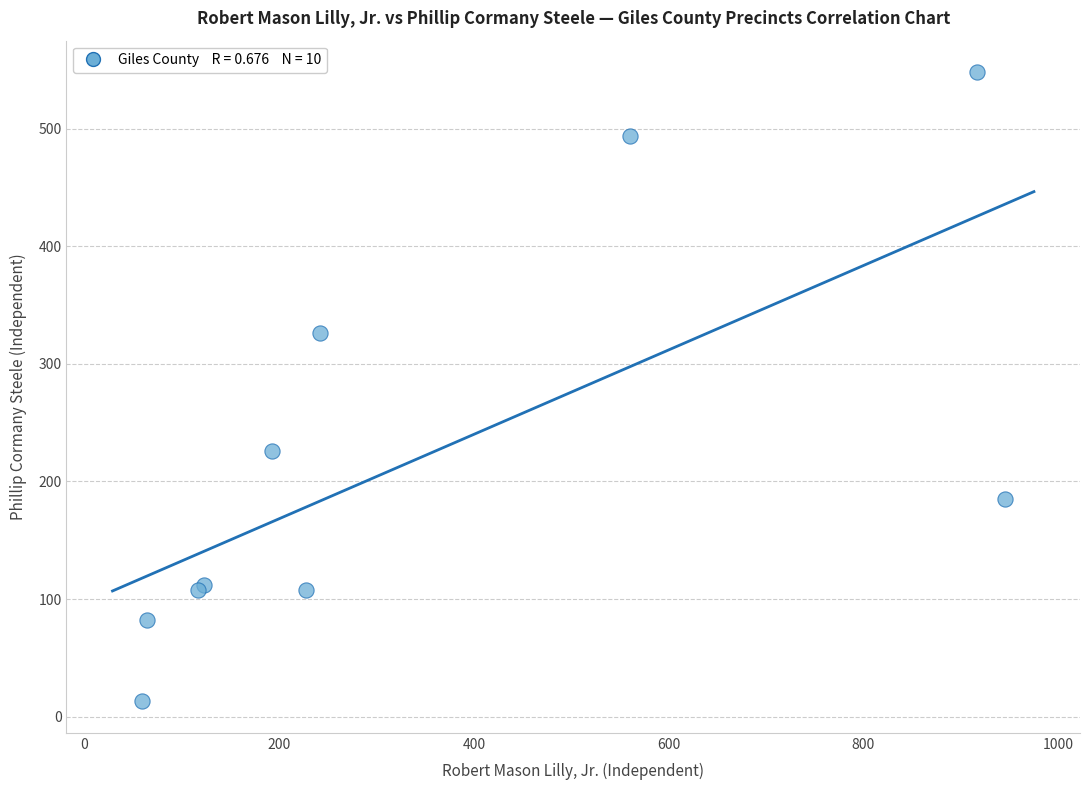

What Y value in the scatter plot is closest to 280?

326